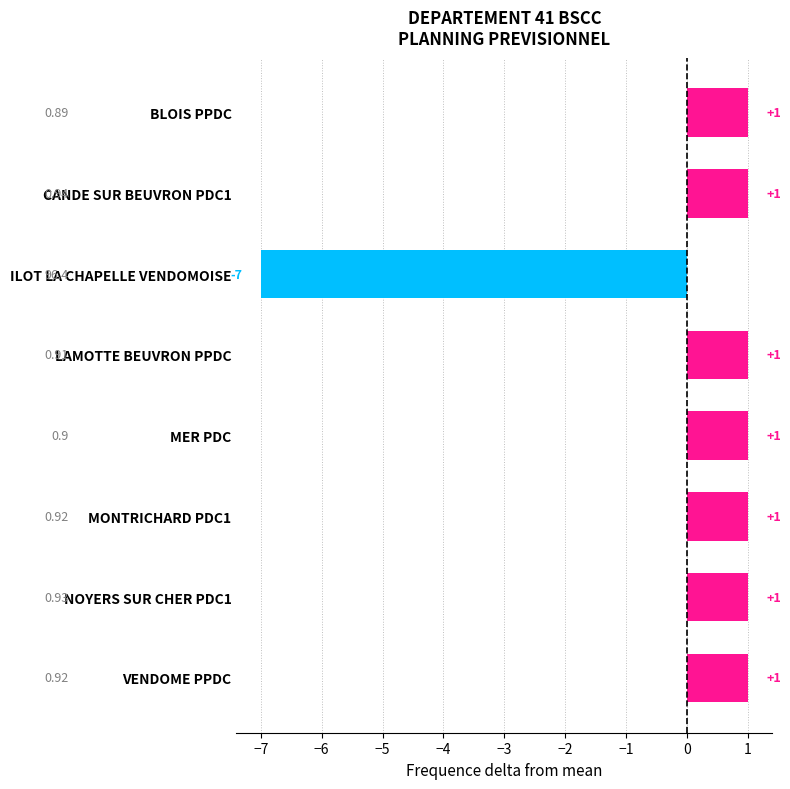

What is the label of the 3rd bar from the top?

ILOT LA CHAPELLE VENDOMOISE